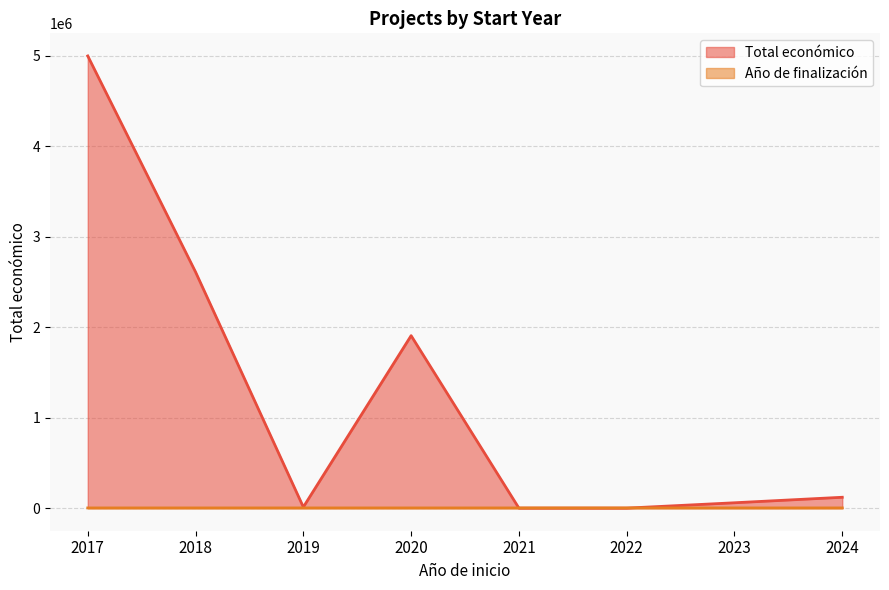

Which series has the widest spread of values?

Total económico